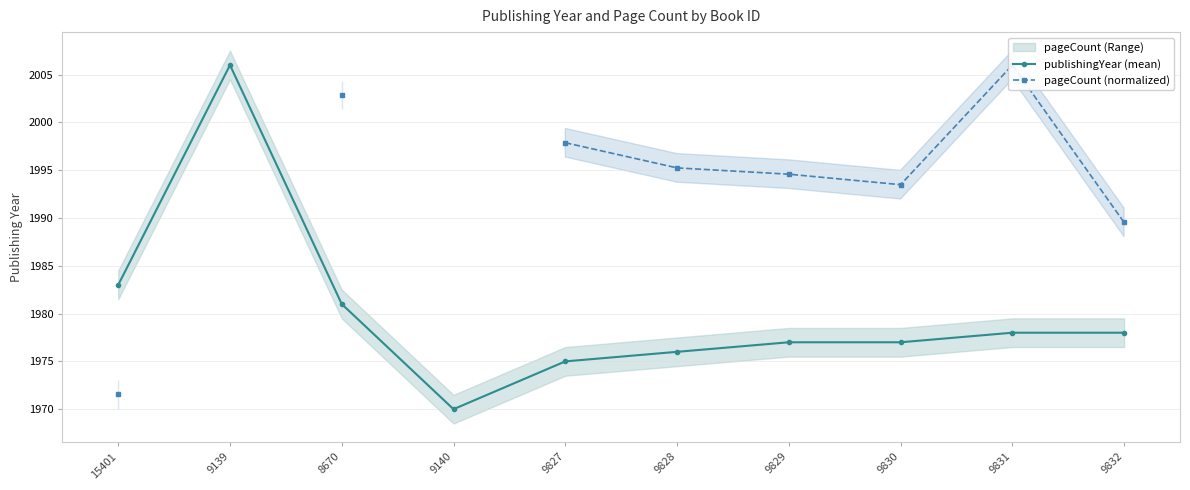

How many distinct data groups are displayed?

2